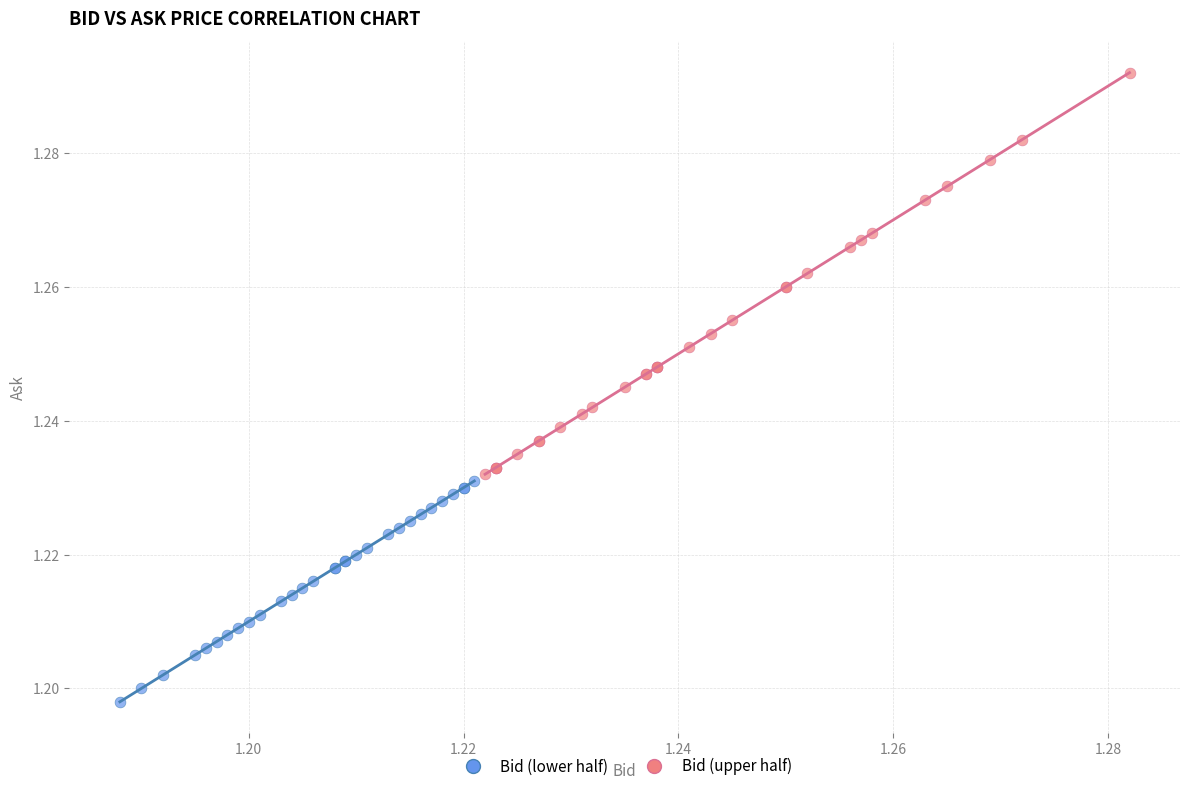

What are all the series names shown in the legend?

Bid (lower half), Bid (upper half)